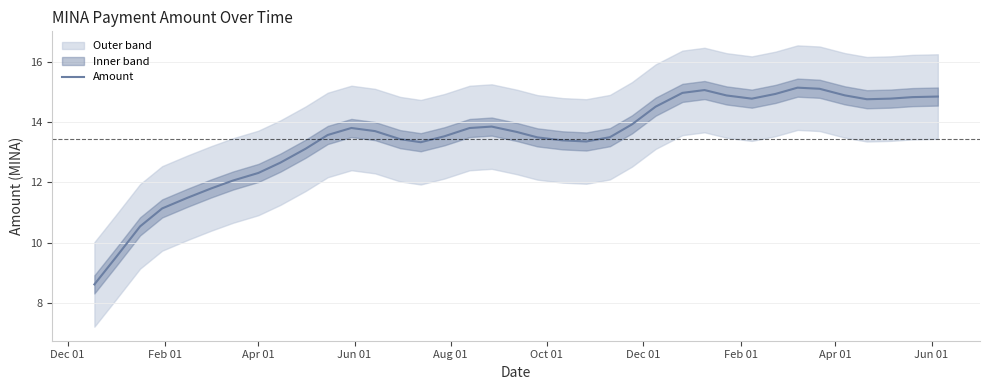

What is the maximum value for Amount?

15.1